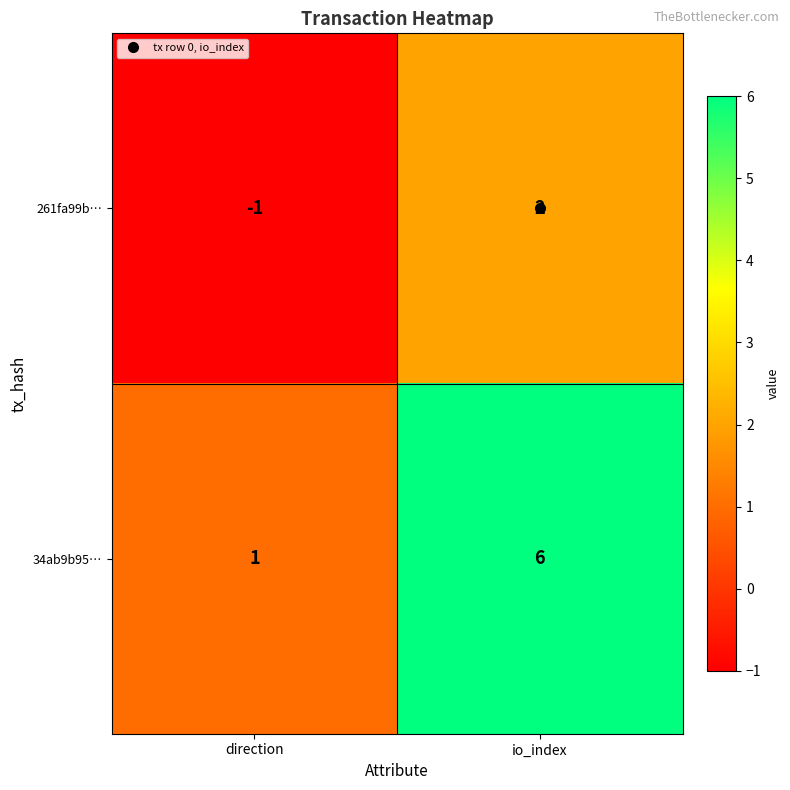

Which series has the widest spread of values?

34ab9b95…